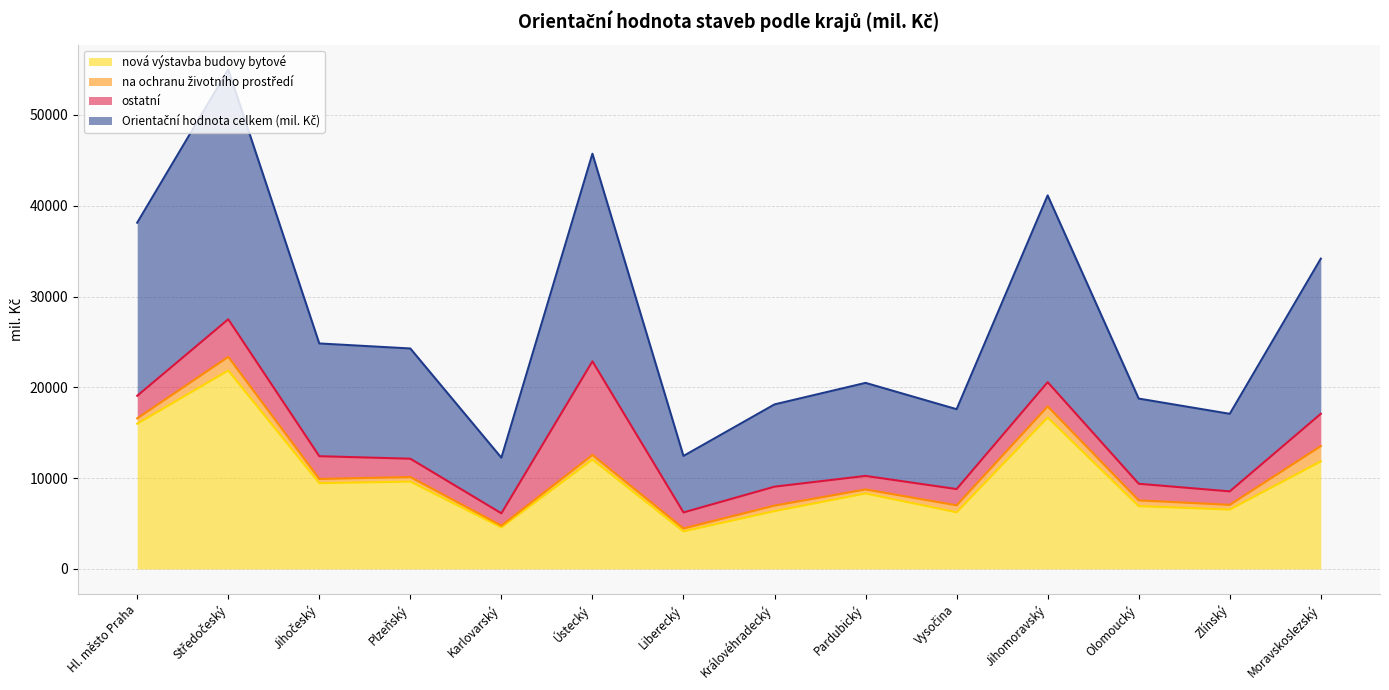

At which label does Orientační hodnota celkem (mil. Kč) reach its minimum?

Karlovarský